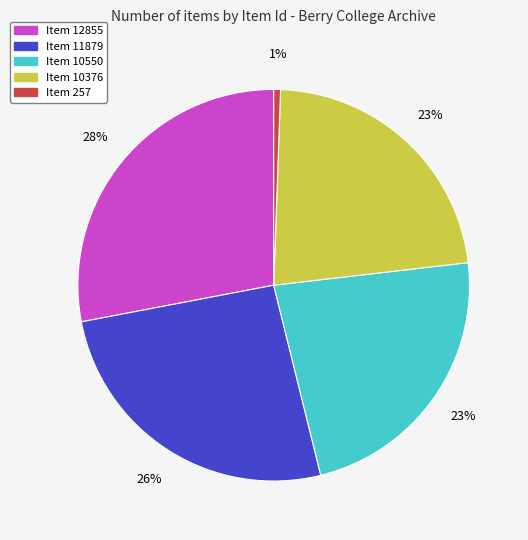

What percentage is the Item 10550 slice, to the nearest percent?

23%